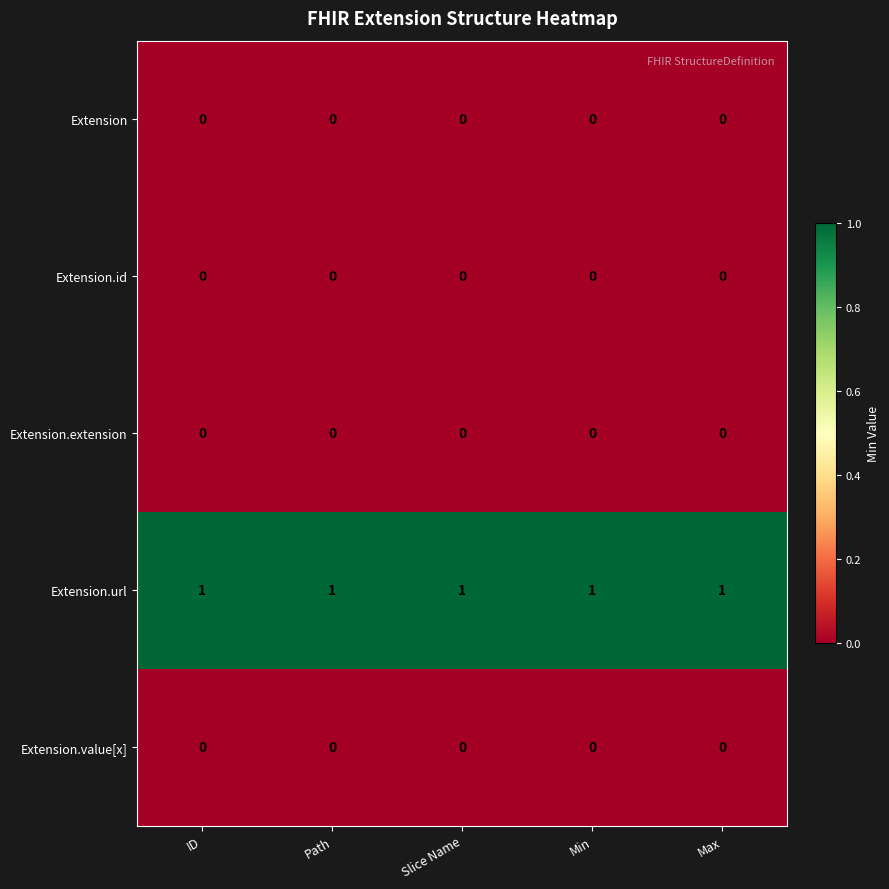

At how many categories does at least one series exceed 0?

5